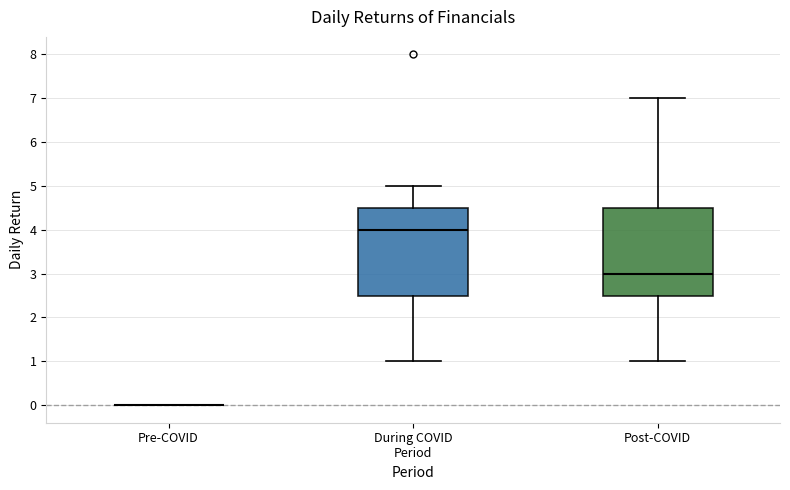

Reading left to right, read every box against the y-axis: the position of its median line, the range the box covers, and the ends of its whiskers. The values are not printed on the chart, so give them approximately, as read against the axis.

Pre-COVID: box collapsed to a line at 0.0, whiskers 0.0 to 0.0
During COVID Period: median 4.0, box 2.5 to 4.5, whiskers 1.0 to 5.0
Post-COVID: median 3.0, box 2.5 to 4.5, whiskers 1.0 to 7.0